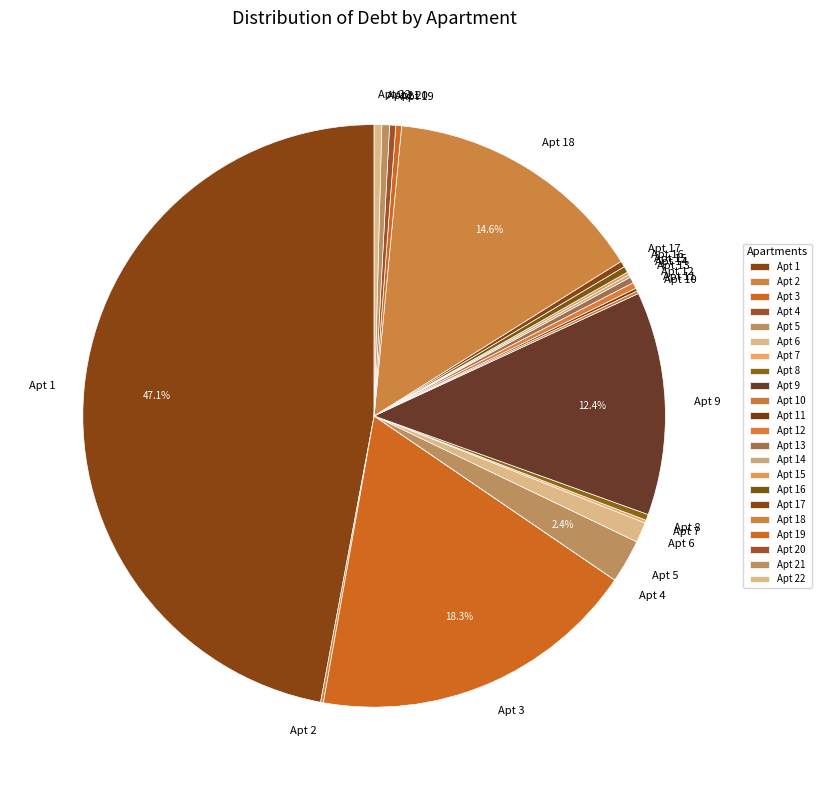

Is there a majority slice in this chart?

No